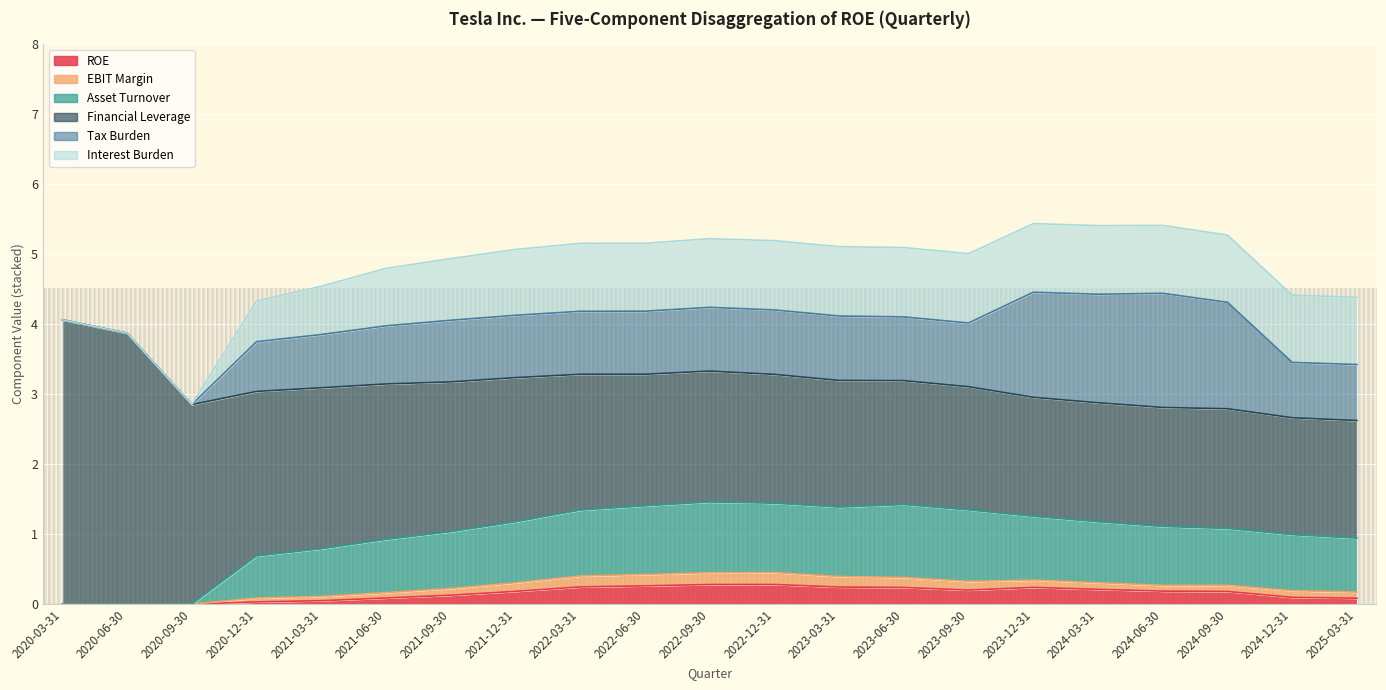

What is the highest value of the Interest Burden series?

1.0